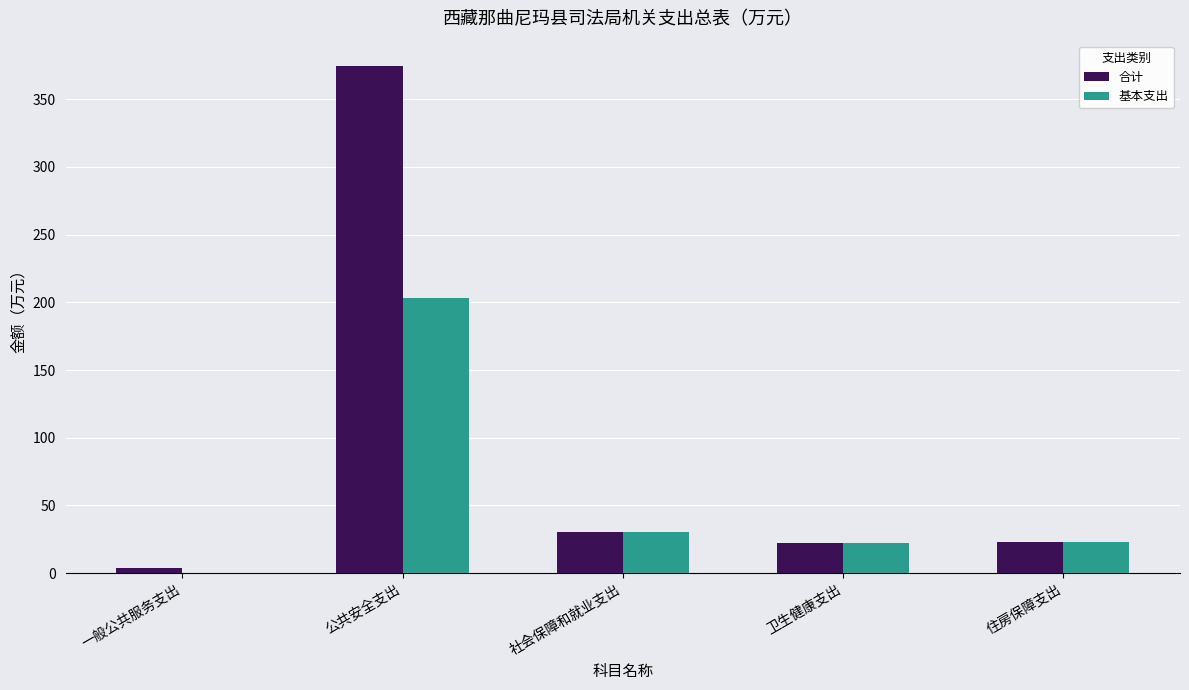

What is the total value across all series at 卫生健康支出?

44.4